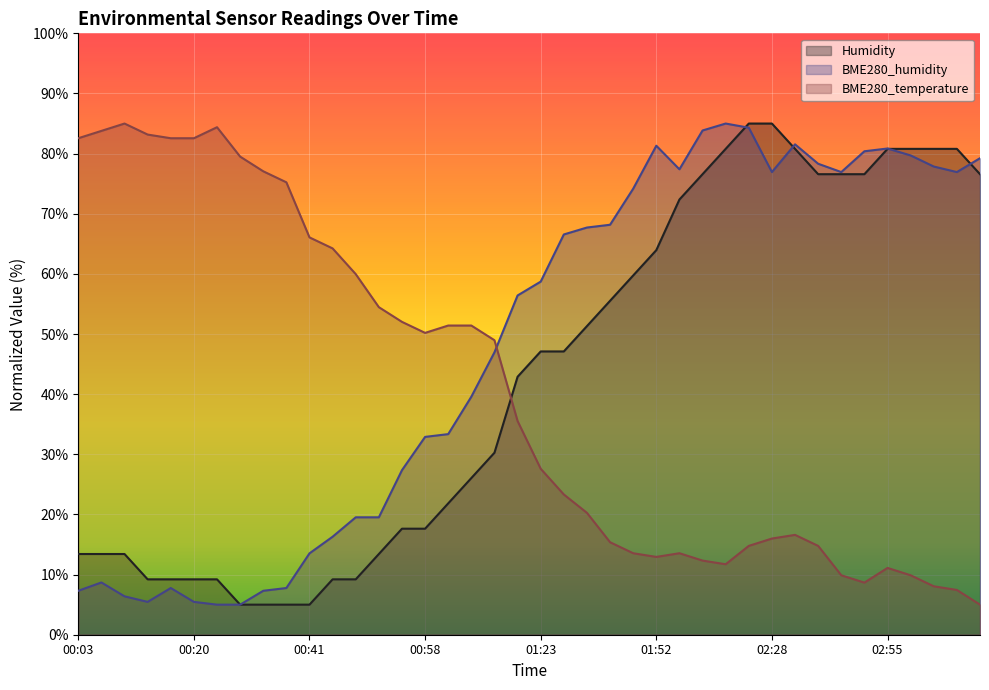

Rank the series at 03:08 from highest to lowest value.

Humidity, BME280_humidity, BME280_temperature